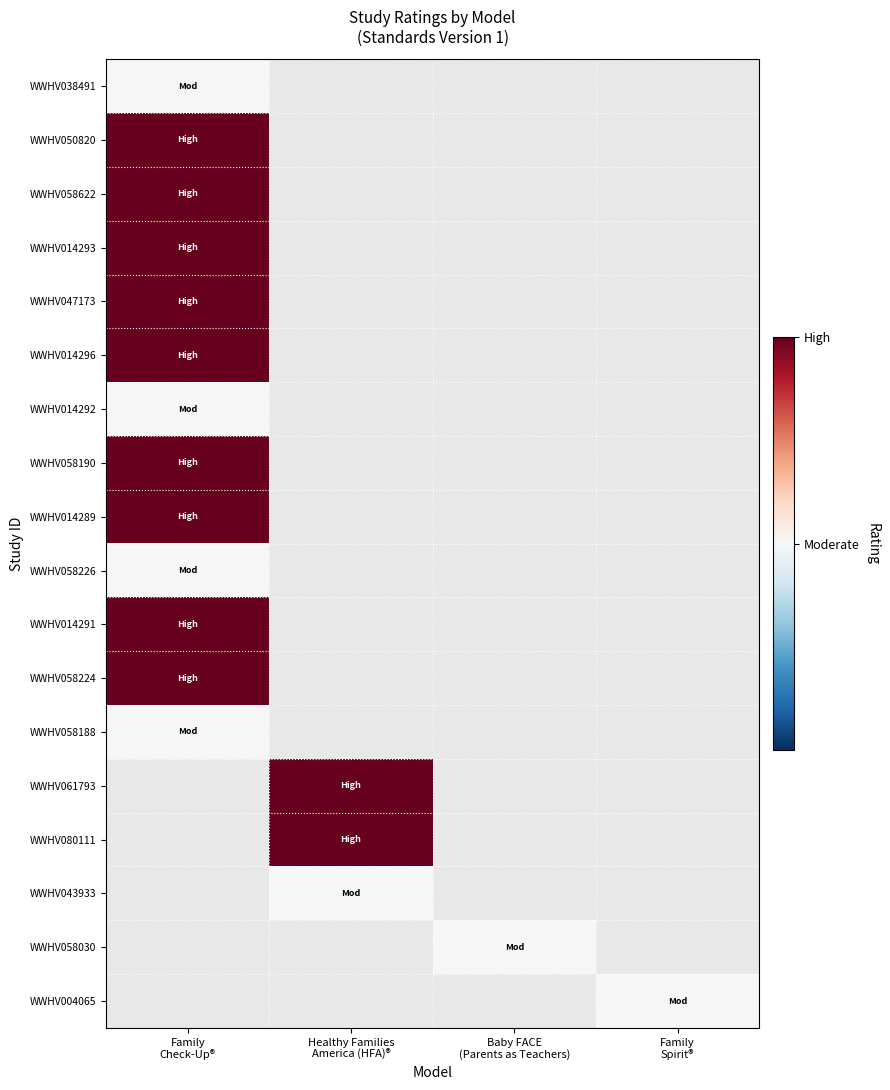

Is the value of WWHV058622 at Healthy Families America (HFA)® greater than the value of WWHV058190 at Baby FACE (Parents as Teachers)?

No